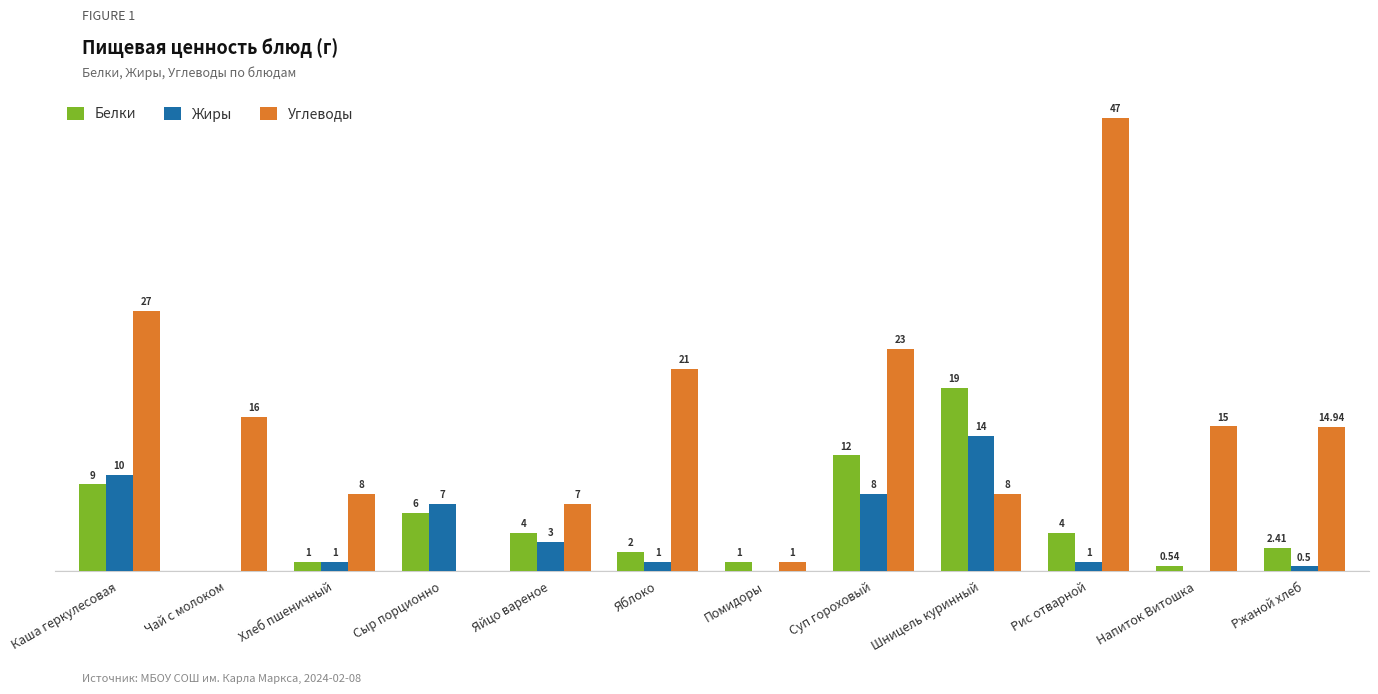

Which label corresponds to the largest value in the chart?

Рис отварной